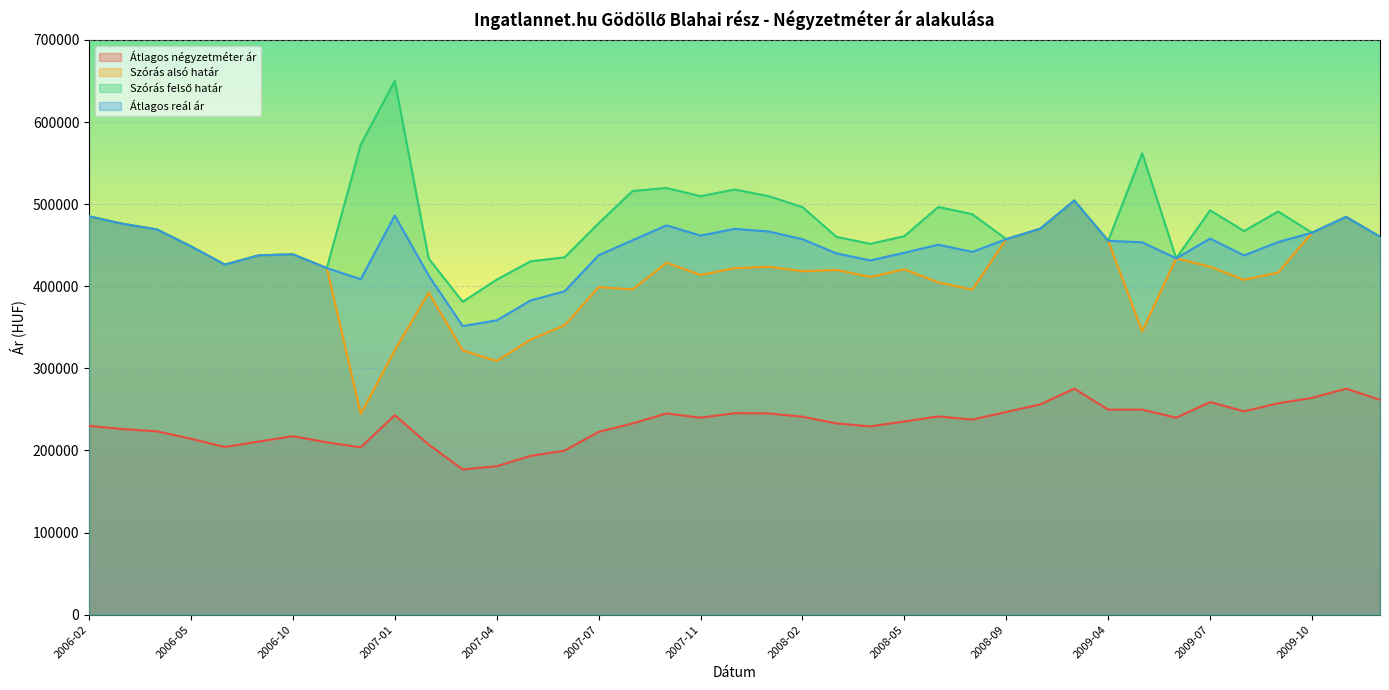

What is the difference between the Átlagos négyzetméter ár values at 2009-02 and 2009-06?

16206